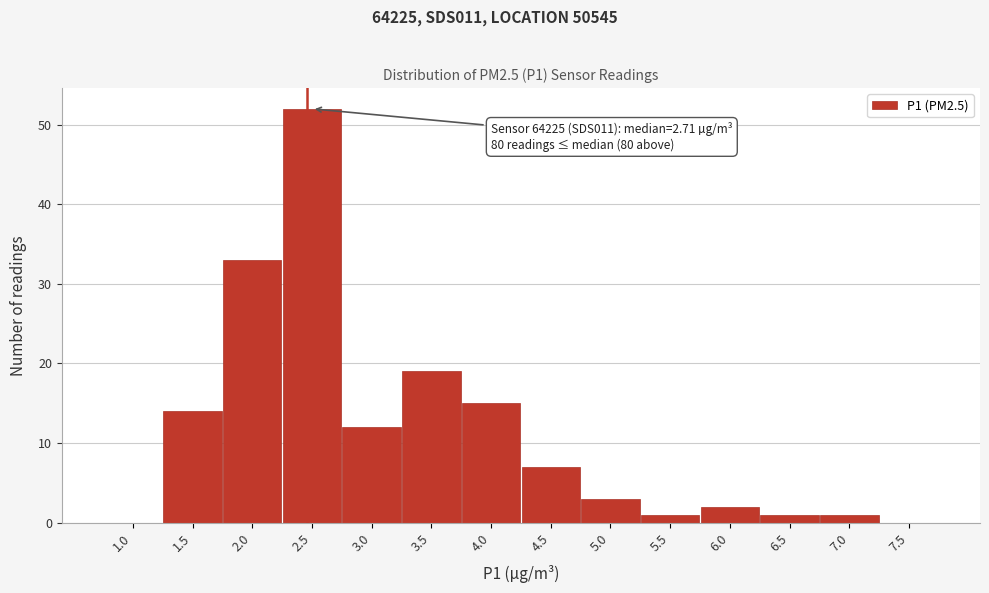

Reading right to left, transcribe all the data shown in this chart.

7.5=0	7.0=1	6.5=1	6.0=2	5.5=1	5.0=3	4.5=7	4.0=15	3.5=19	3.0=12	2.5=52	2.0=33	1.5=14	1.0=0